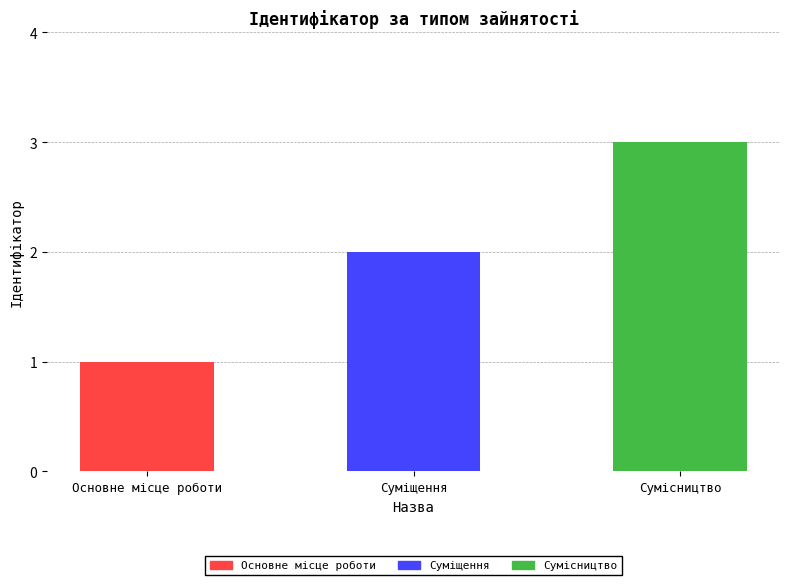

What is the difference between the maximum and minimum values?

2